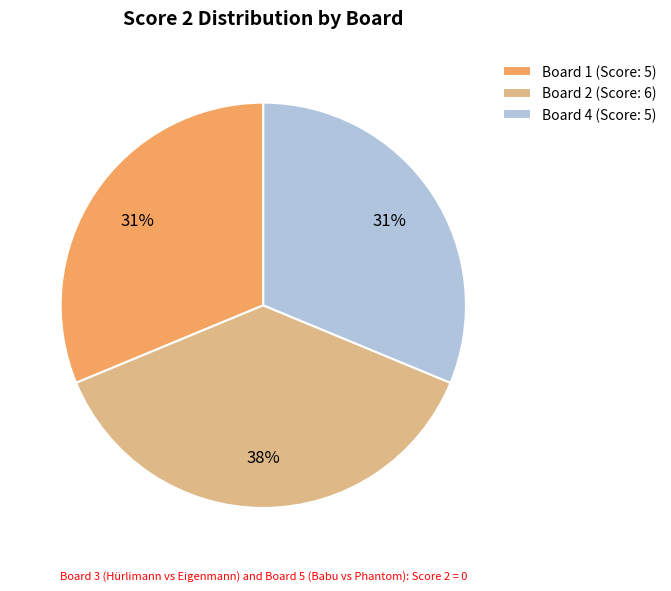

Count the number of slices in the pie.

3